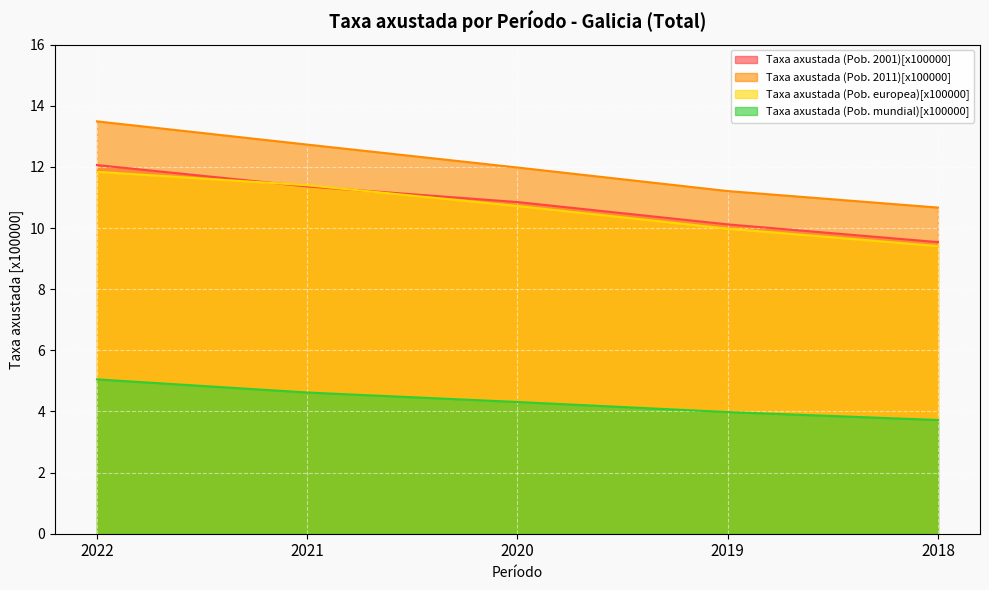

How many lines are shown in the chart?

4